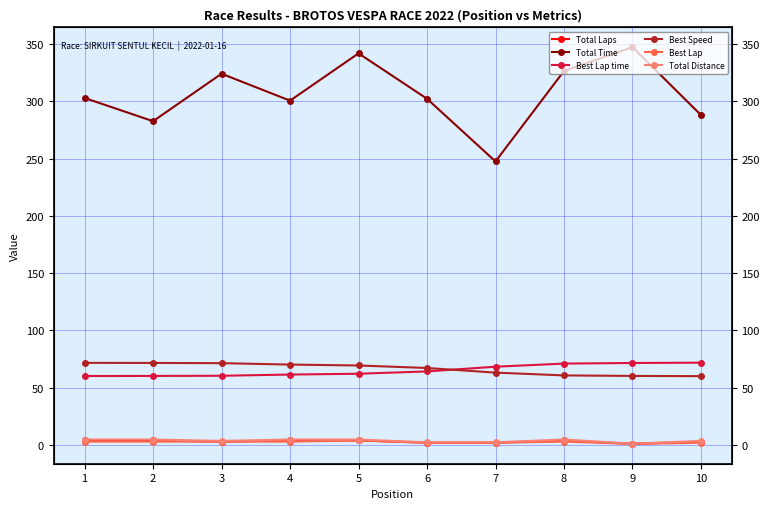

Reading left to right, list all the values displayed in this chart.

Total Laps: 4.0	4.0	3.0	4.0	4.0	2.0	2.0	4.0	1.0	3.0
Total Time: 302.9	282.6	324.1	300.6	341.8	302.2	247.5	326.4	347.2	288.0
Best Lap time: 60.2	60.3	60.5	61.5	62.2	64.3	68.4	71.1	71.6	71.9
Best Speed: 71.7	71.6	71.5	70.2	69.4	67.2	63.2	60.8	60.3	60.1
Best Lap: 3.0	3.0	3.0	3.0	4.0	2.0	2.0	3.0	1.0	2.0
Total Distance: 4.8	4.8	3.6	4.8	4.8	2.4	2.4	4.8	1.2	3.6